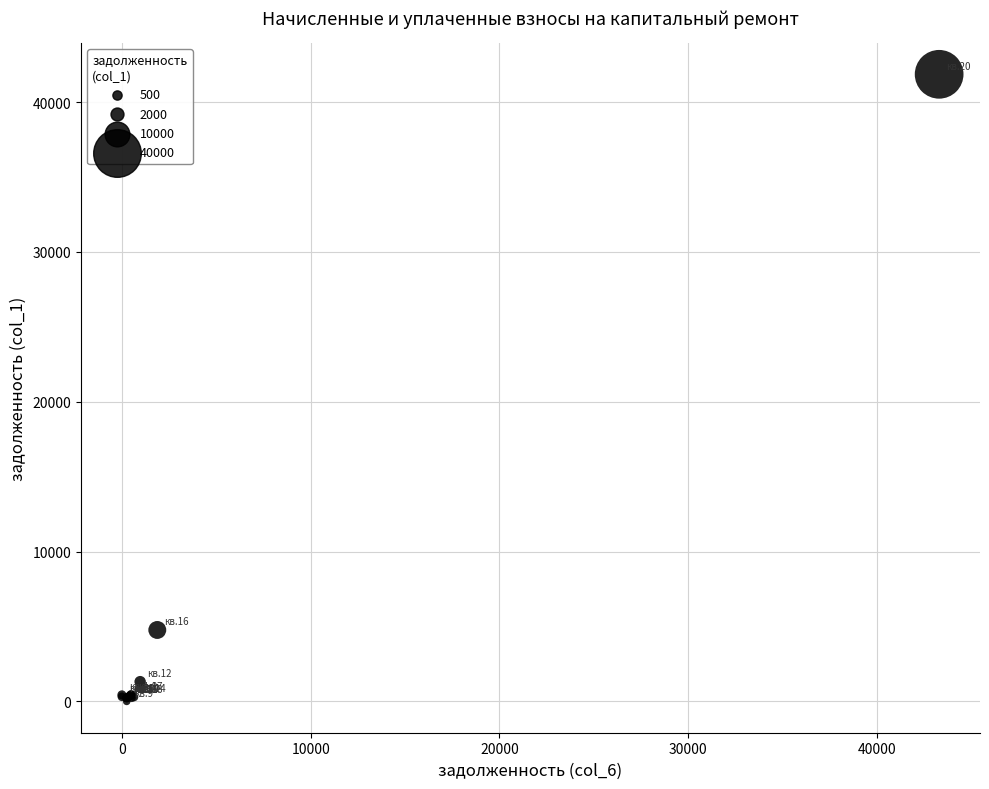

What Y value in the scatter plot is closest to 20930?

4766.1